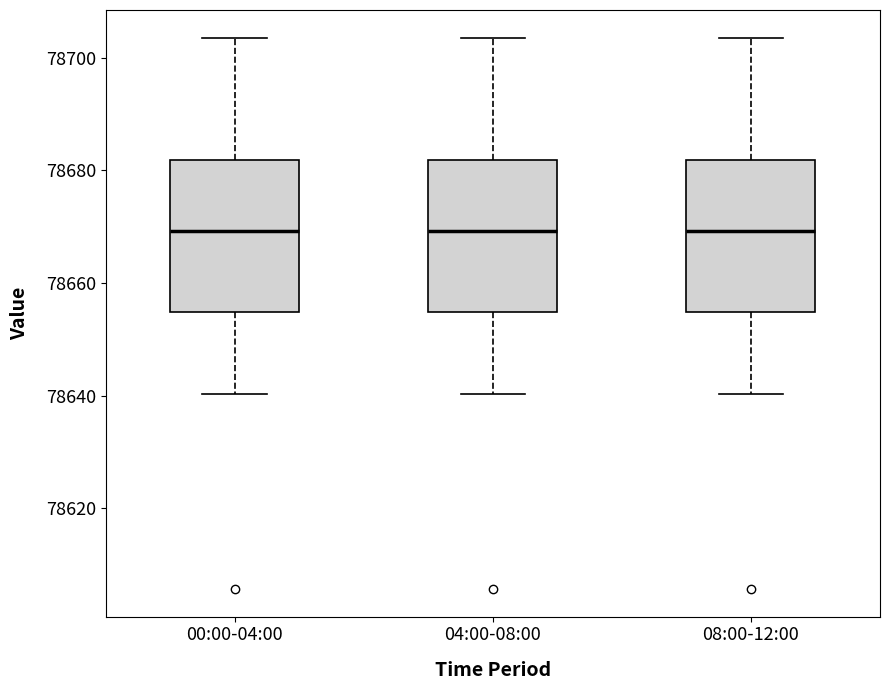

Reading left to right, transcribe this box plot: for each box, give where its median line is, the range the box spans, and where its two whiskers end, as read against the y-axis. The values are not printed on the chart, so give them approximately, as read against the axis.

00:00-04:00: median 78670, box 78654 to 78682, whiskers 78640 to 78704
04:00-08:00: median 78670, box 78654 to 78682, whiskers 78640 to 78704
08:00-12:00: median 78670, box 78654 to 78682, whiskers 78640 to 78704